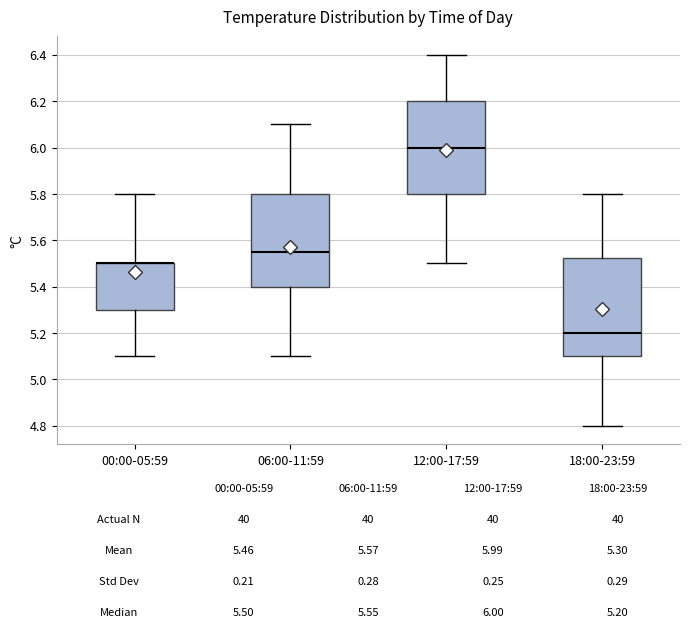

Comparing the boxes themselves (not the whiskers), which one is the tallest?

18:00-23:59